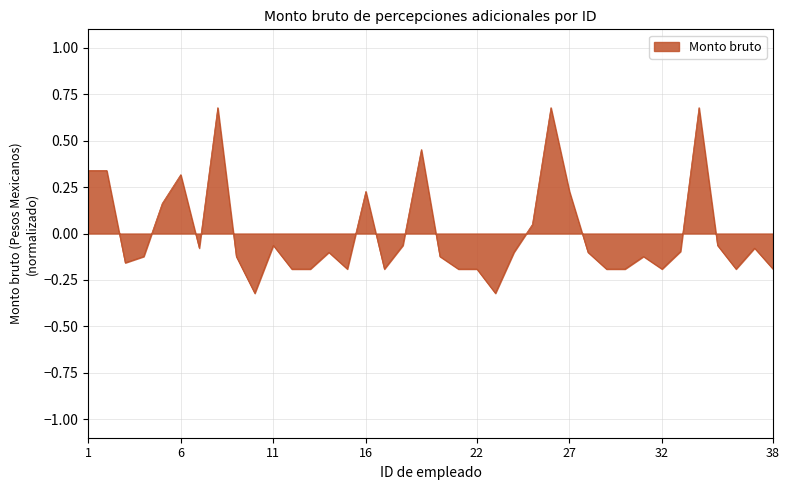

What is the maximum value shown in the chart?

0.7